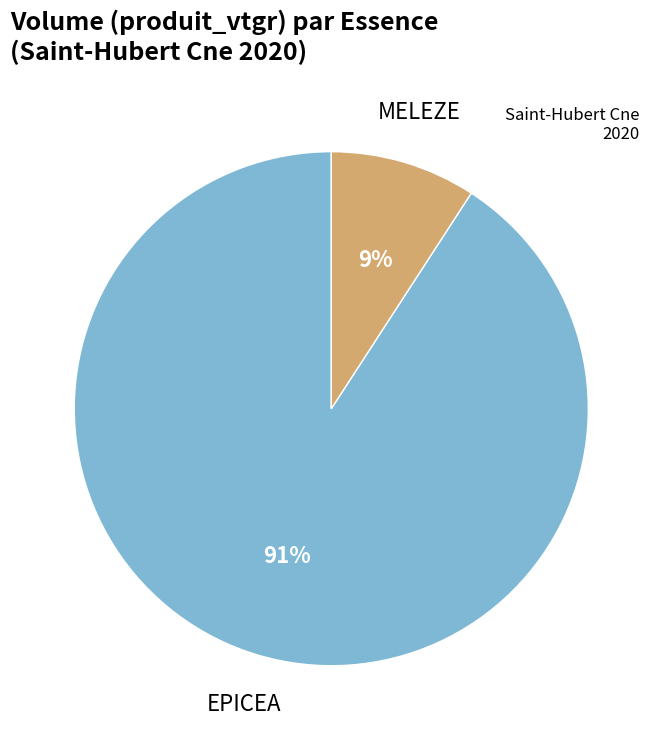

Is it true that MELEZE is 9% of the pie?

True